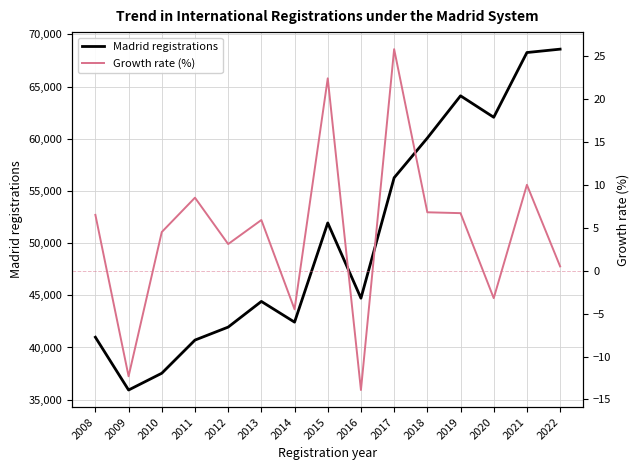

Is it true that Growth rate (%) equals -12.3 at 2009?

True